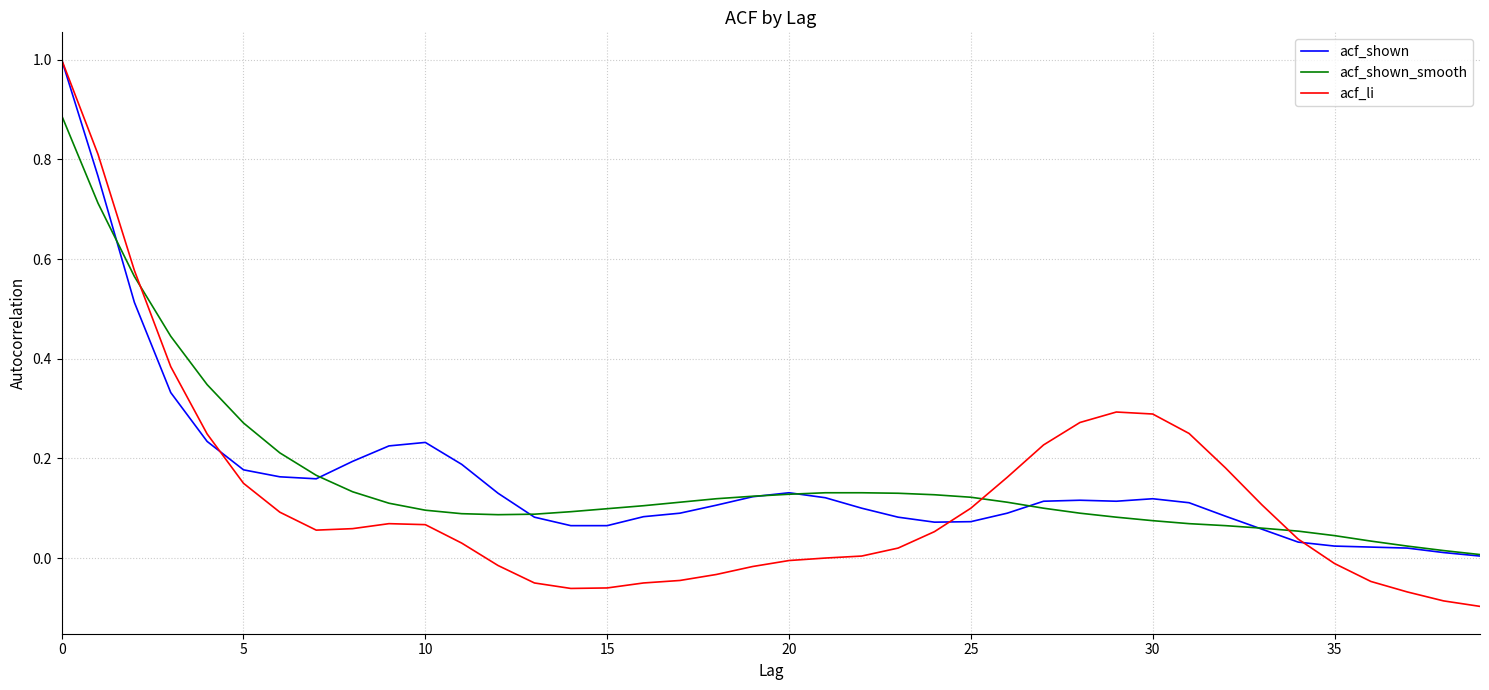

Which series has the largest range (max minus min)?

acf_li